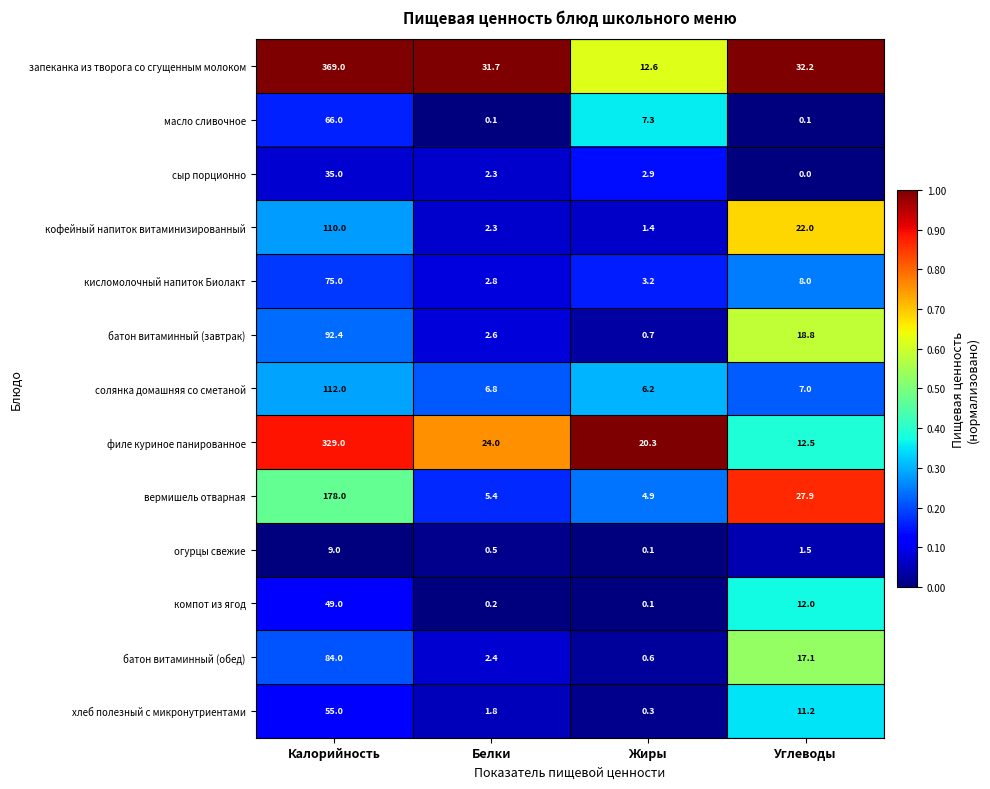

Rank the series at Калорийность from highest to lowest value.

запеканка из творога со сгущенным молоком, филе куриное панированное, вермишель отварная, солянка домашняя со сметаной, кофейный напиток витаминизированный, батон витаминный (завтрак), батон витаминный (обед), кисломолочный напиток Биолакт, масло сливочное, хлеб полезный с микронутриентами, компот из ягод, сыр порционно, огурцы свежие